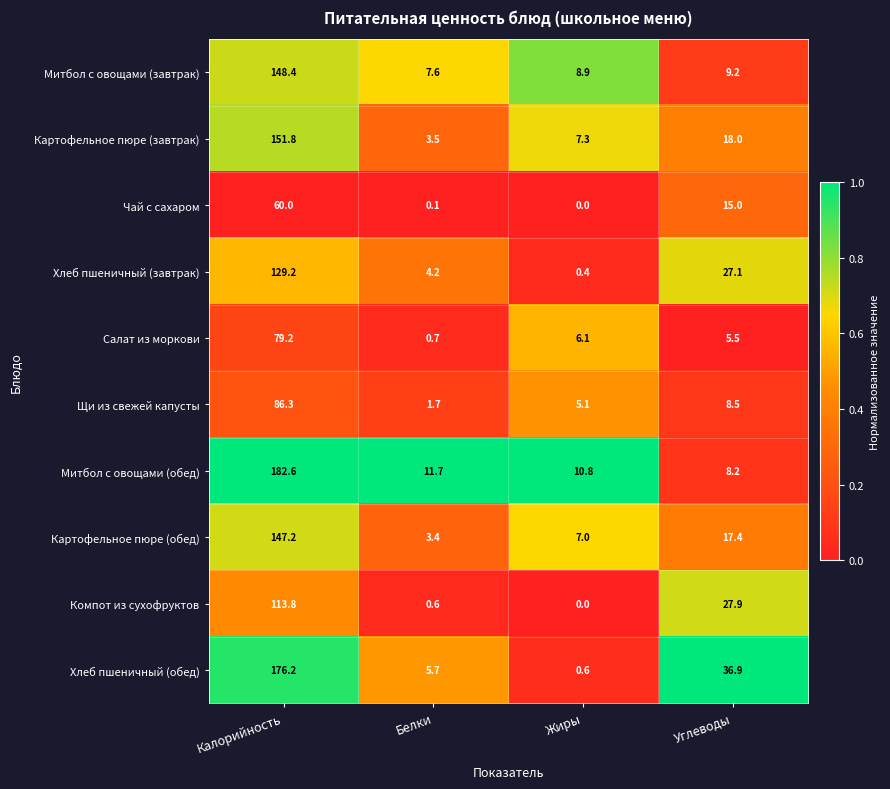

At which label does Митбол с овощами (завтрак) first exceed 9?

Калорийность